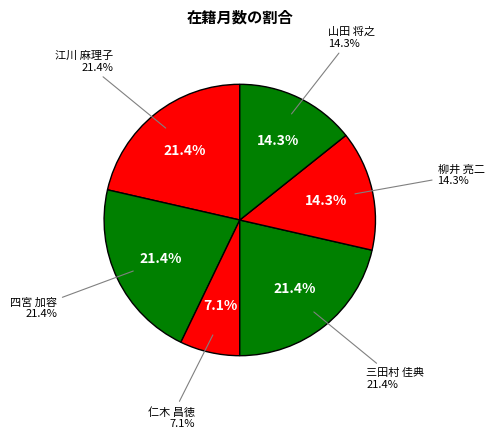

What is the total percentage of 仁木 昌徳 and 四宮 加容?

28.6%